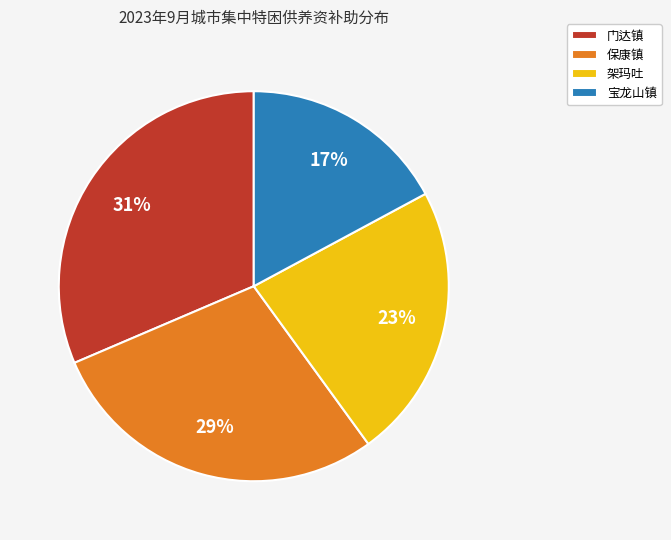

Rank the categories by value from highest to lowest.

门达镇, 保康镇, 架玛吐, 宝龙山镇